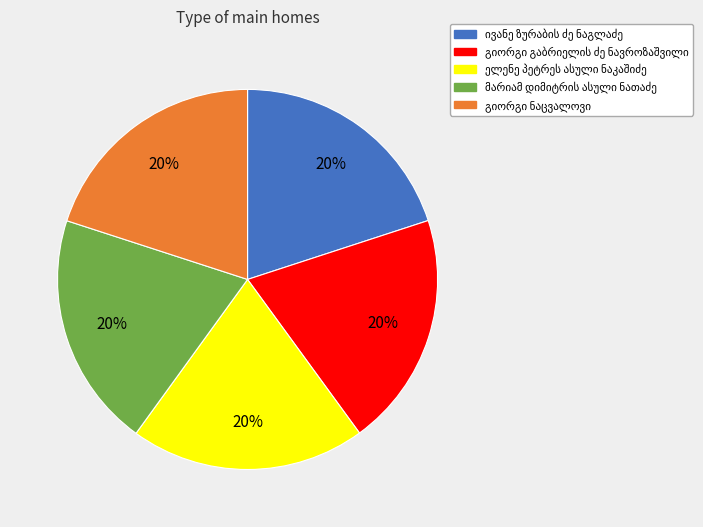

To the nearest percent, what is the average slice percentage?

20%